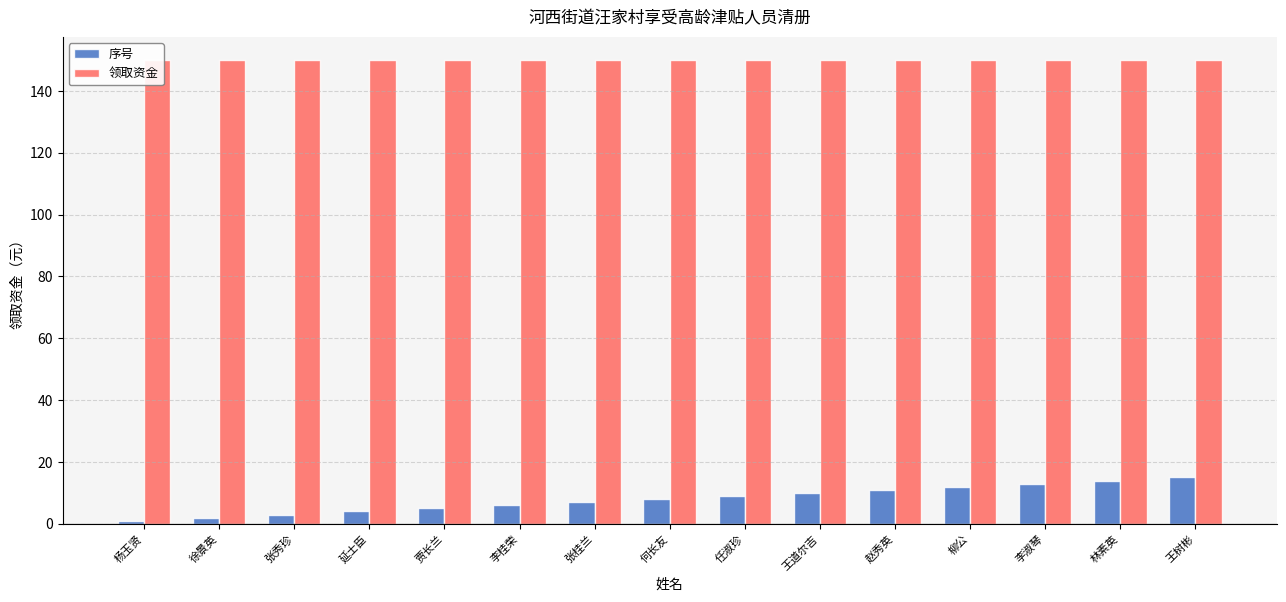

Are the bars grouped side by side (vs. stacked)?

Yes